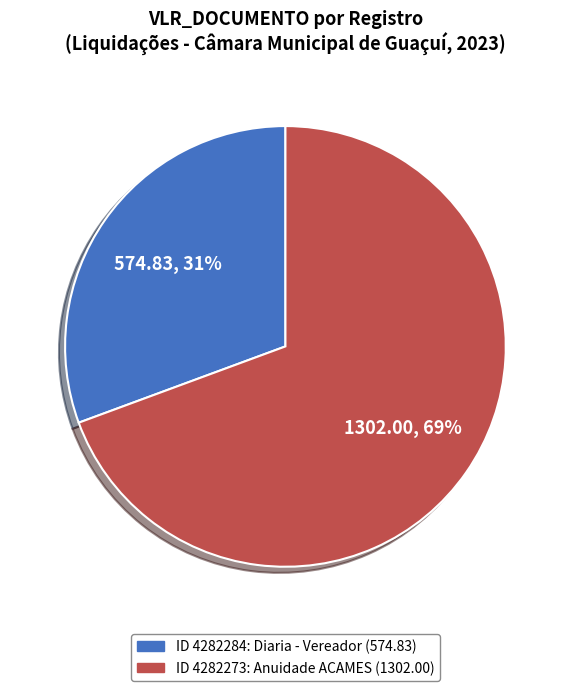

How many slices are in this pie chart?

2